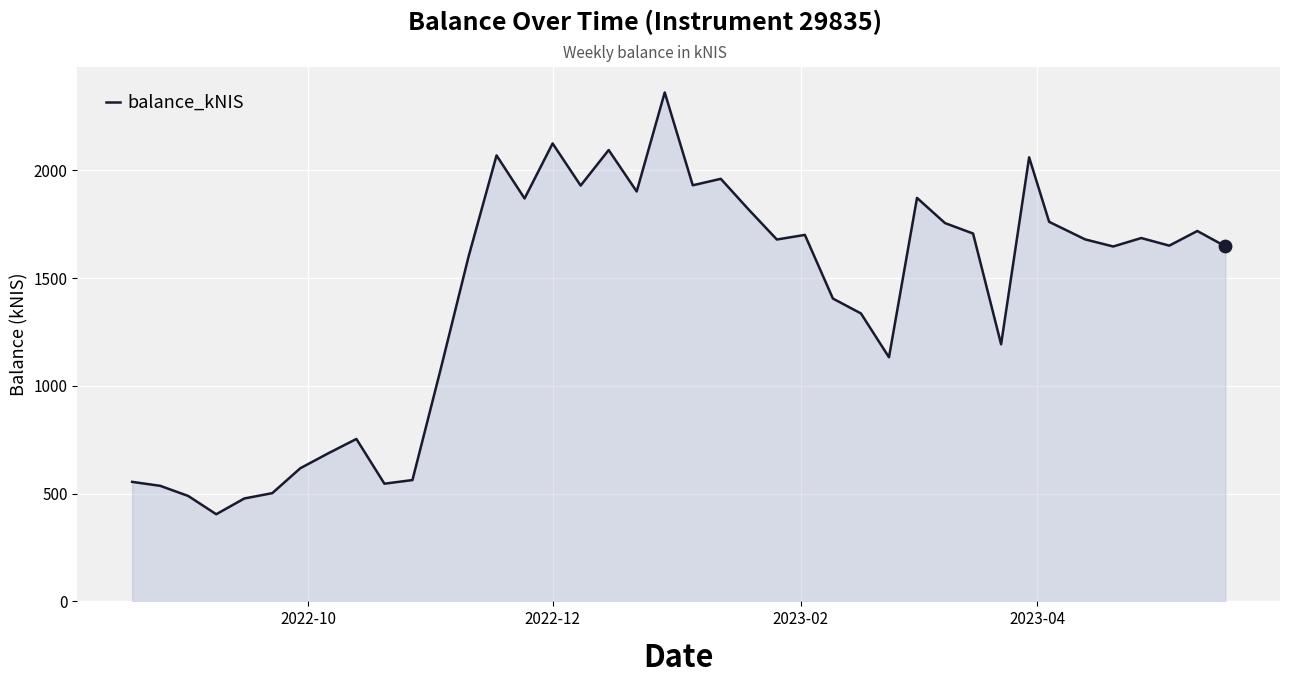

What is the smallest value displayed?

404.3